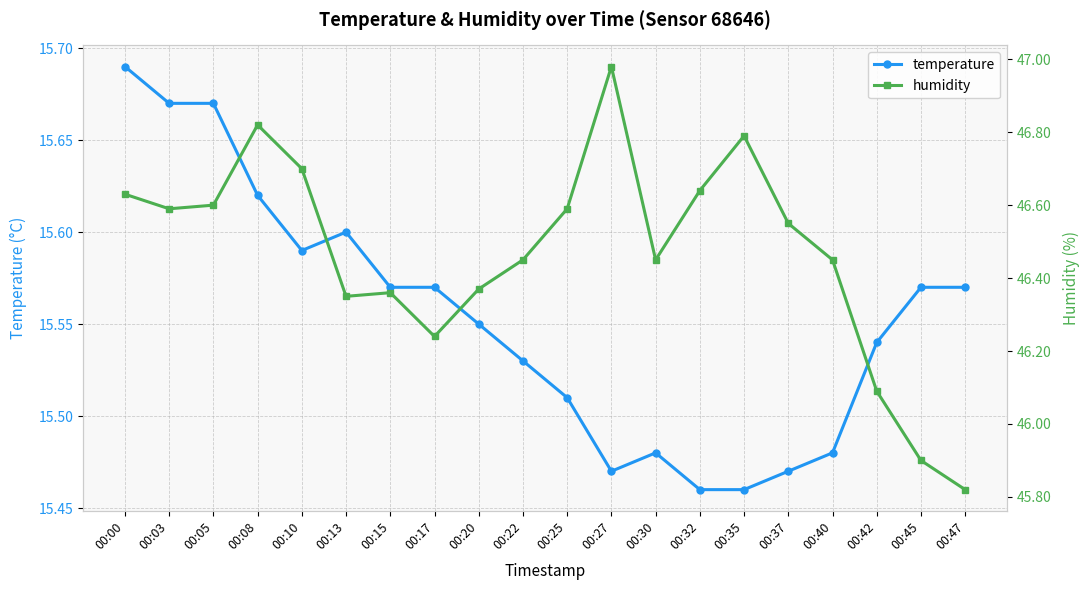

Rank the categories by humidity value from lowest to highest.

00:47, 00:45, 00:42, 00:17, 00:13, 00:15, 00:20, 00:22, 00:30, 00:40, 00:37, 00:03, 00:25, 00:05, 00:00, 00:32, 00:10, 00:35, 00:08, 00:27